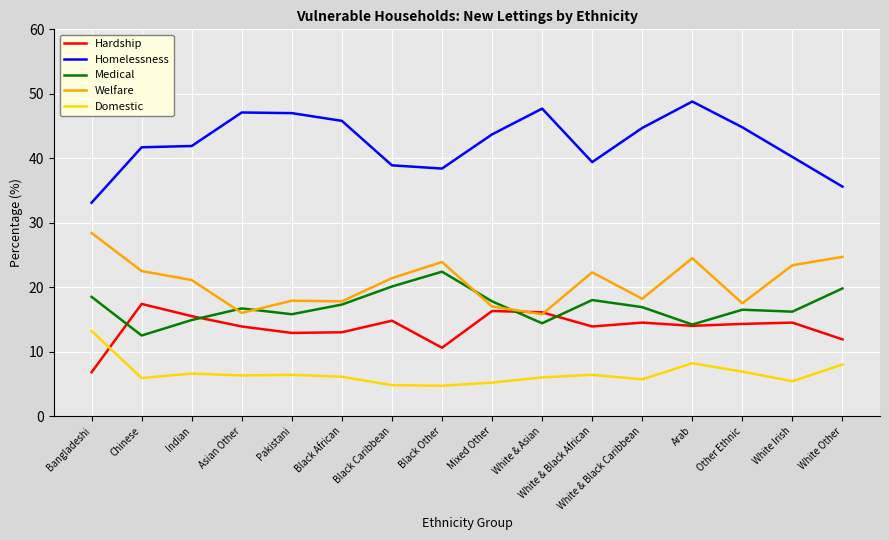

What is the total value across all series at Other Ethnic?

100.0